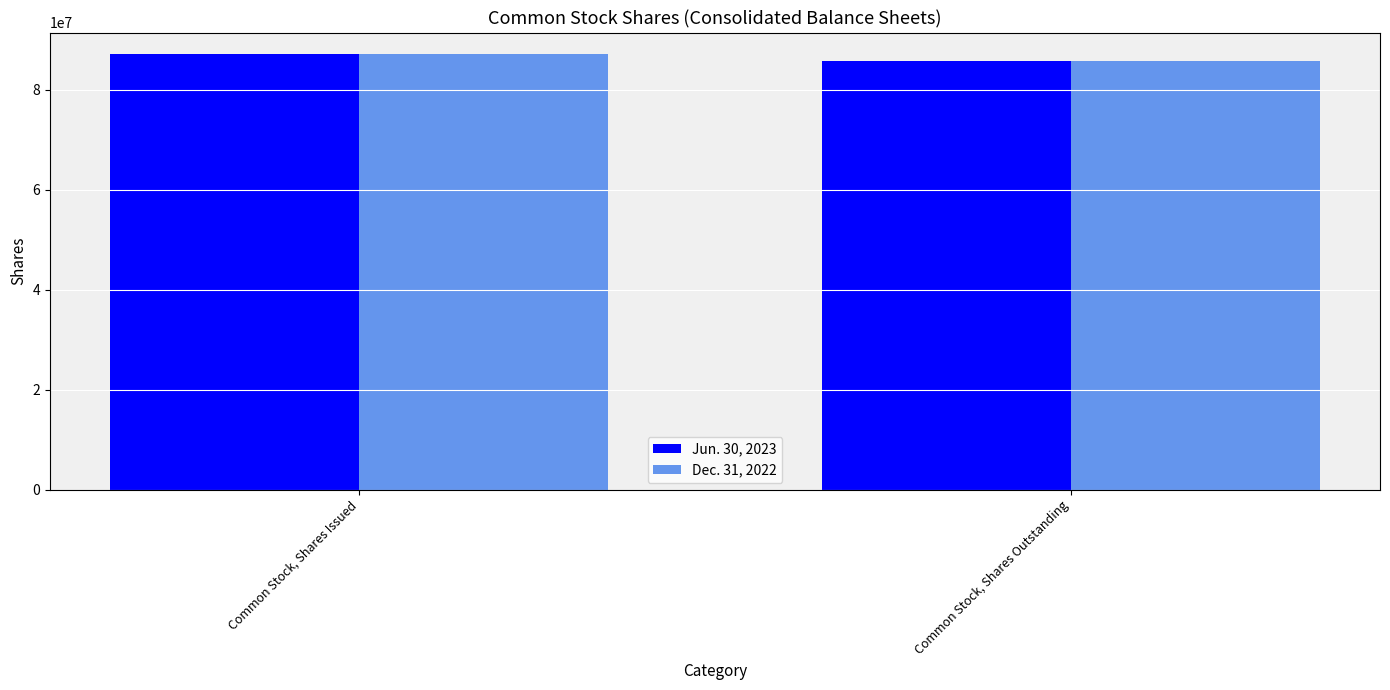

What is the difference between the maximum and minimum values in the Jun. 30, 2023 series?

1250000